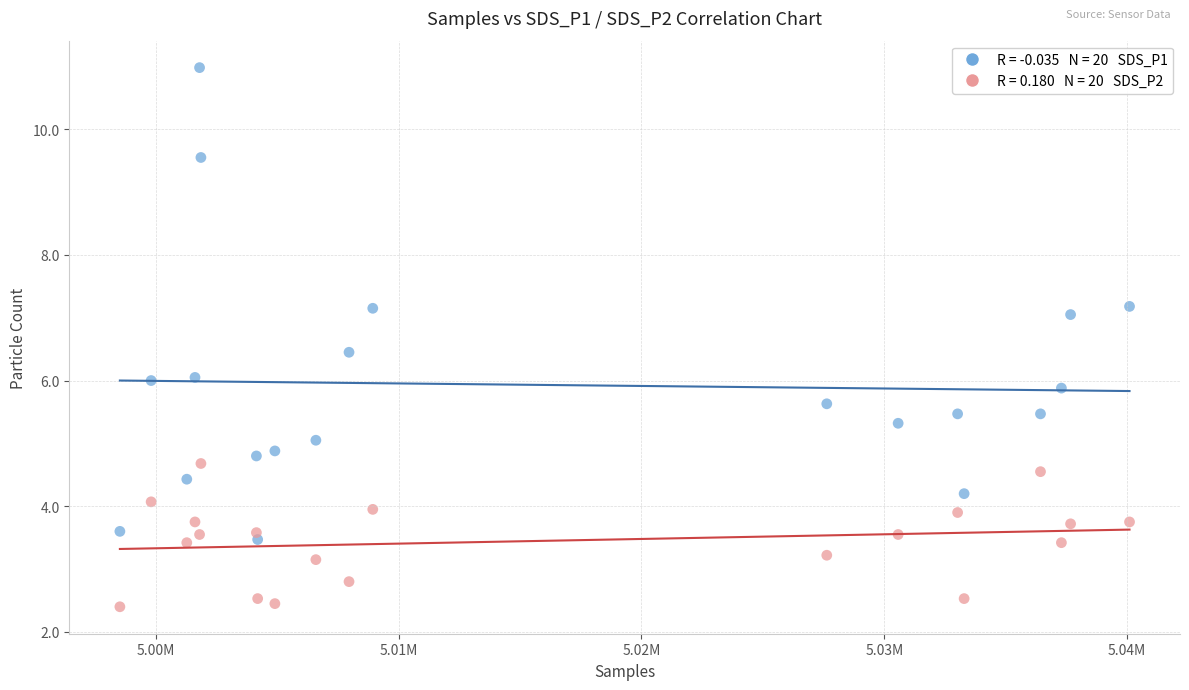

Across all data points, what is the range of X values (max minus min)?

41577.0